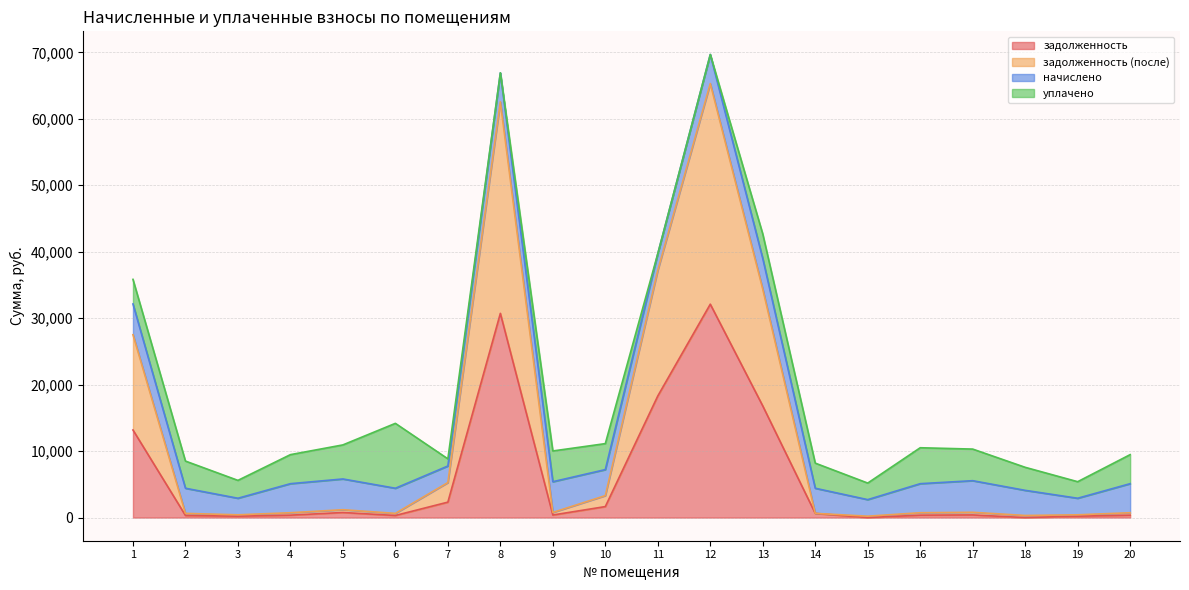

True or false: задолженность (после) and задолженность cross at least once.

False